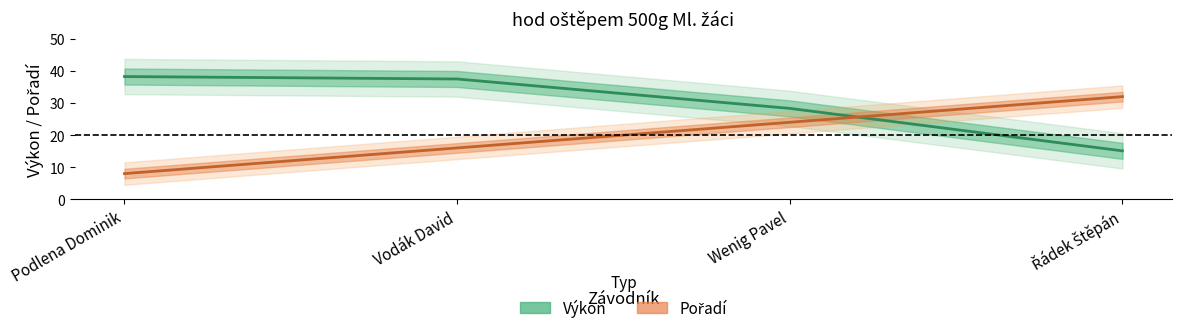

What is the value of the Výkon point at the 3rd from the left?

28.3